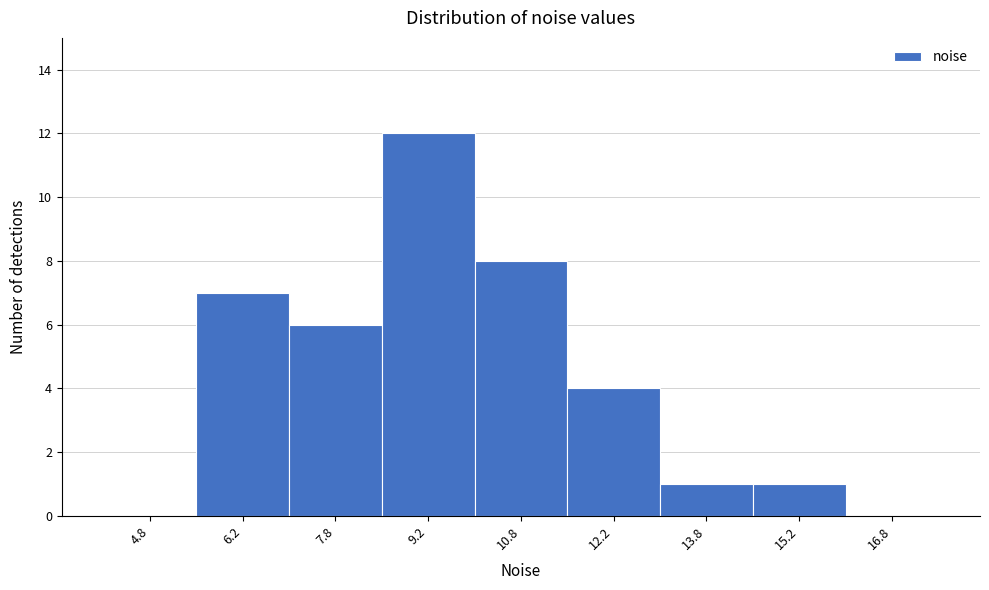

What is the height of the bar covering 8.5 to 10.0 on the x-axis? Neither the bar edges nor the heights are printed on the chart, so give them approximately, as read against the axes.

12